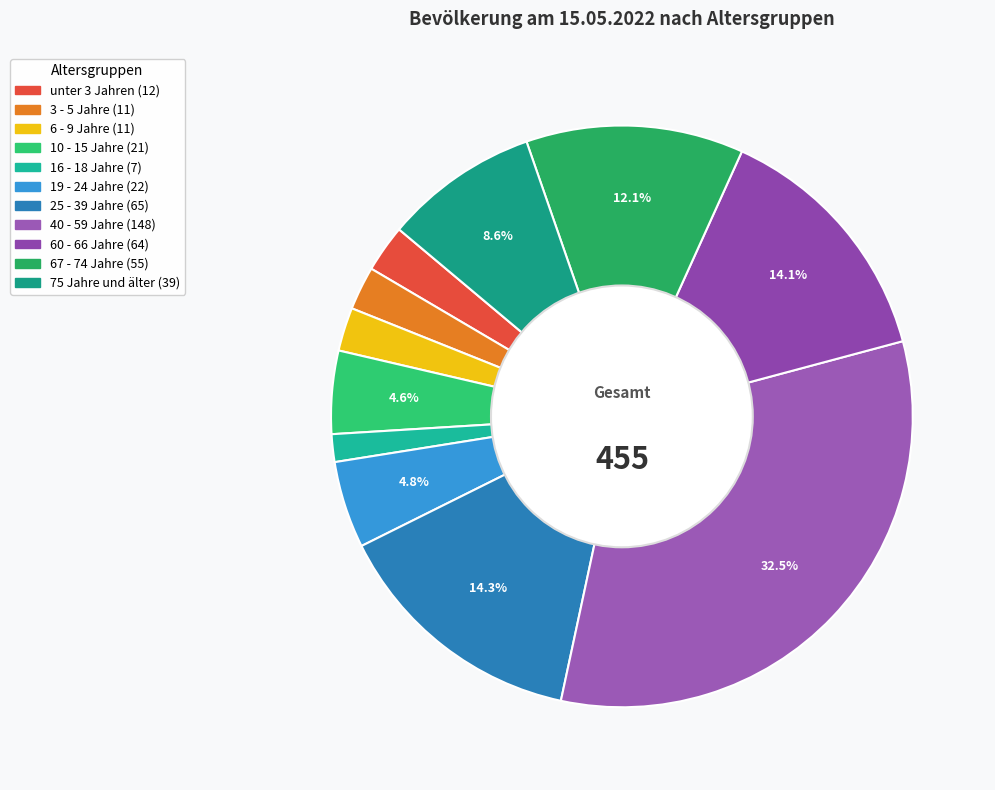

What is the change in value from 3 - 5 Jahre to 40 - 59 Jahre?

+137